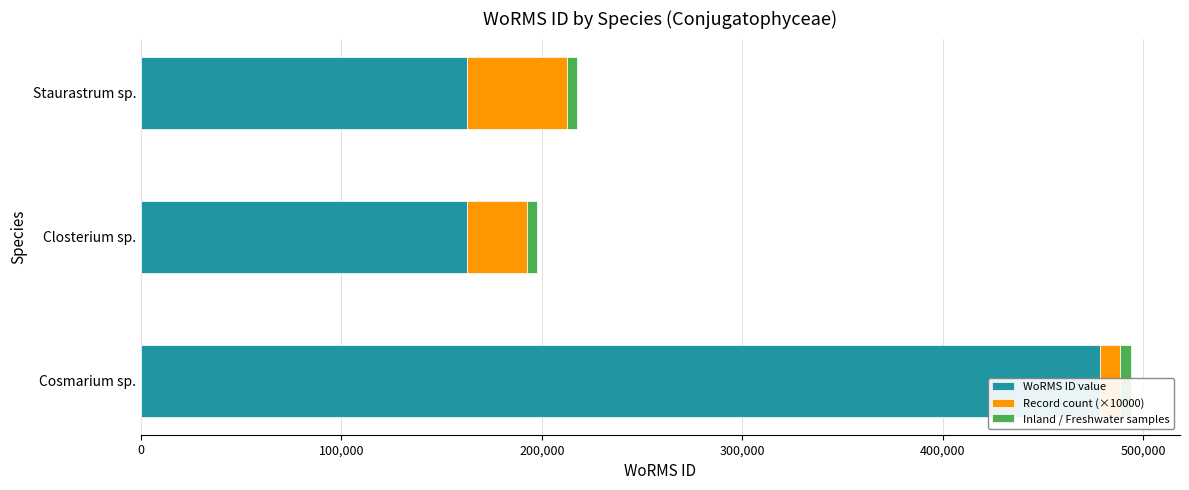

List the labels in order of Record count (×10000) value, smallest first.

0, 100,000, 200,000